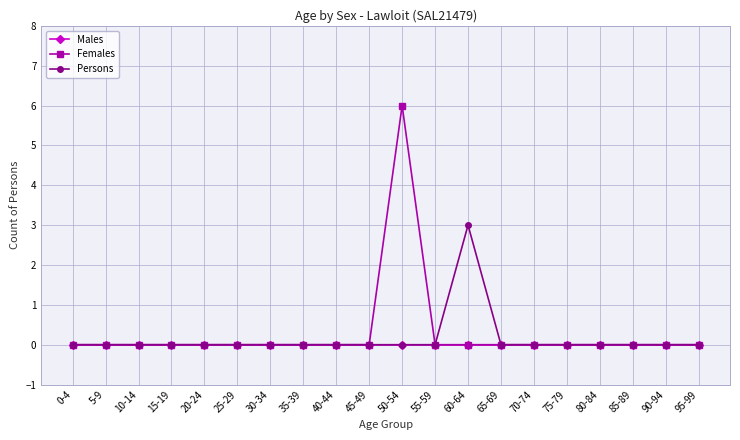

The value of Females at 50-54 is 4. True or false?

False